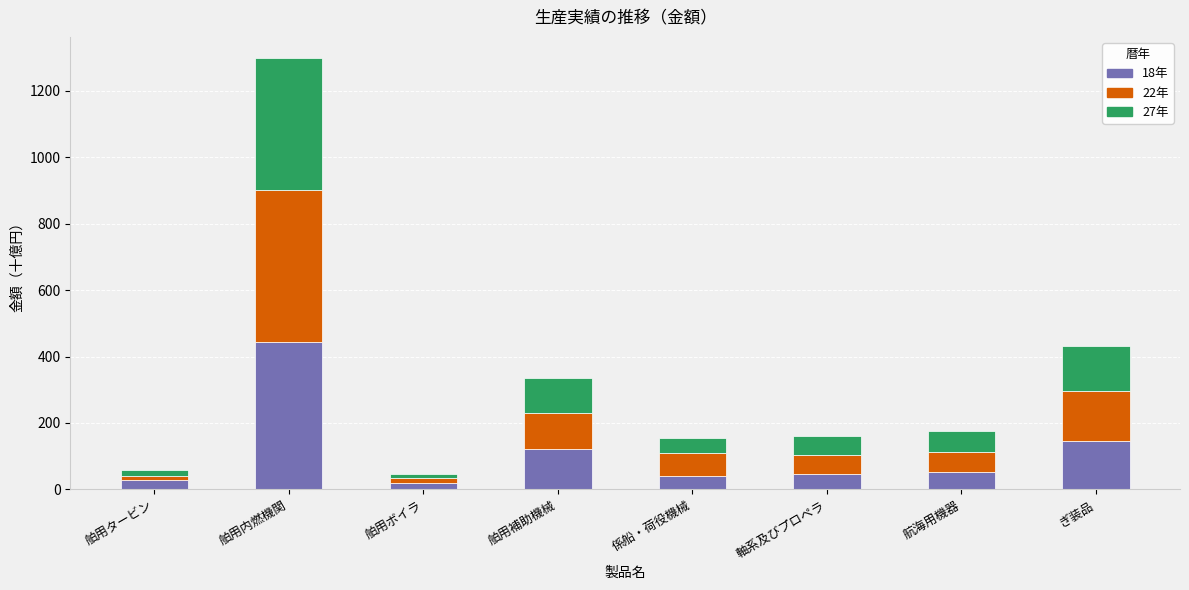

True or false: 18年 has a value of 27.4 at 舶用タービン.

True